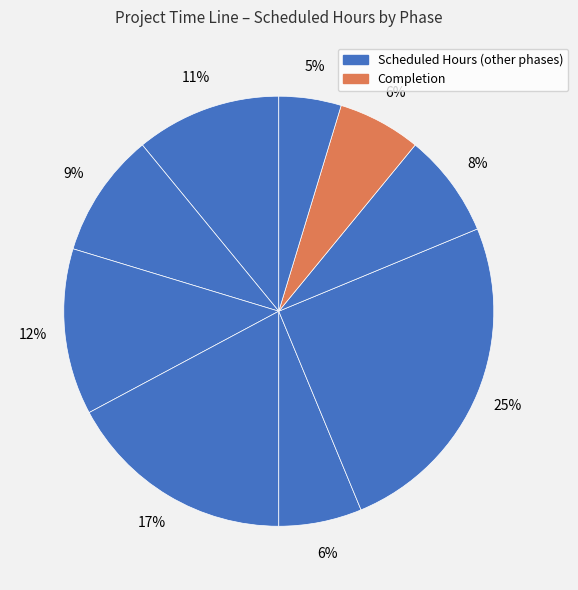

How many slices are in this pie chart?

9